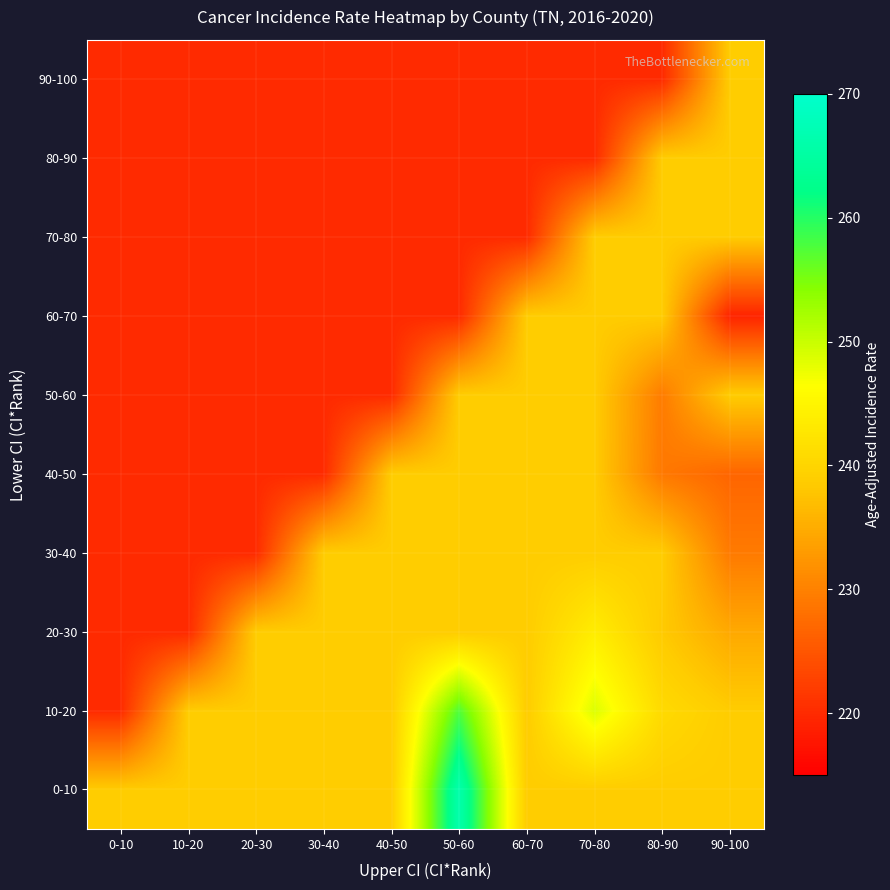

At which category is the sum across all series the highest?

70-80